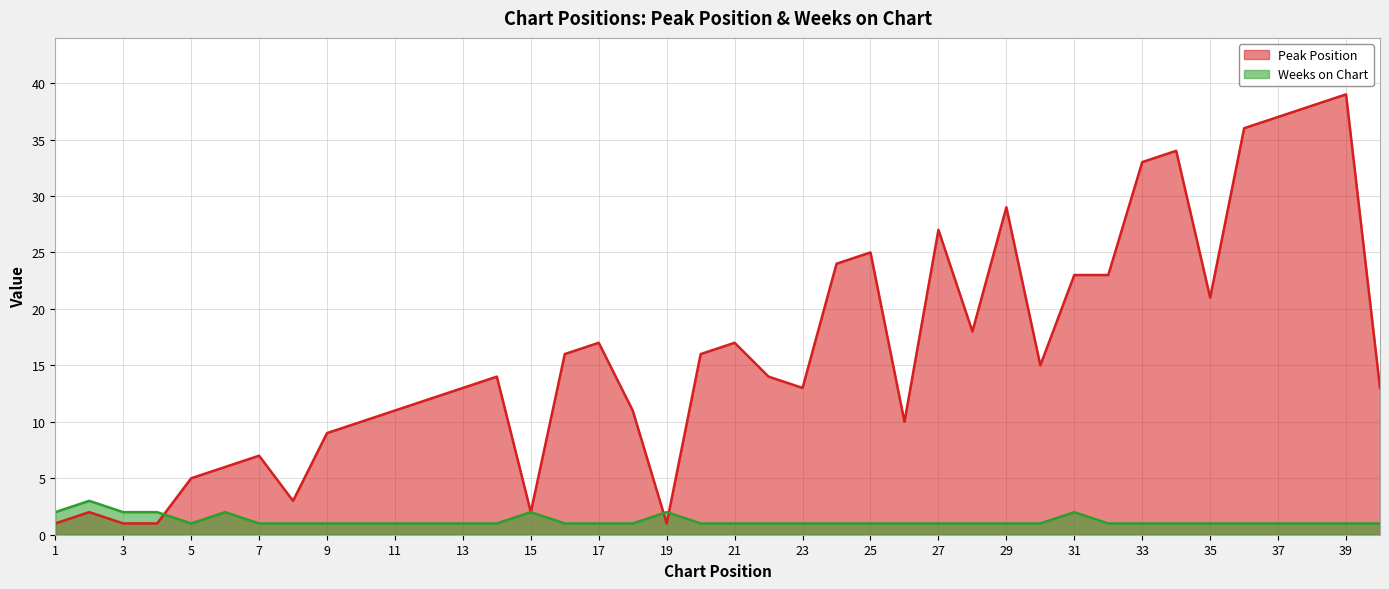

Reading right to left, transcribe all the data shown in this chart.

Peak Position: 13	39	38	37	36	21	34	33	23	23	15	29	18	27	10	25	24	13	14	17	16	1	11	17	16	2	14	13	12	11	10	9	3	7	6	5	1	1	2	1
Weeks on Chart: 1	1	1	1	1	1	1	1	1	2	1	1	1	1	1	1	1	1	1	1	1	2	1	1	1	2	1	1	1	1	1	1	1	1	2	1	2	2	3	2